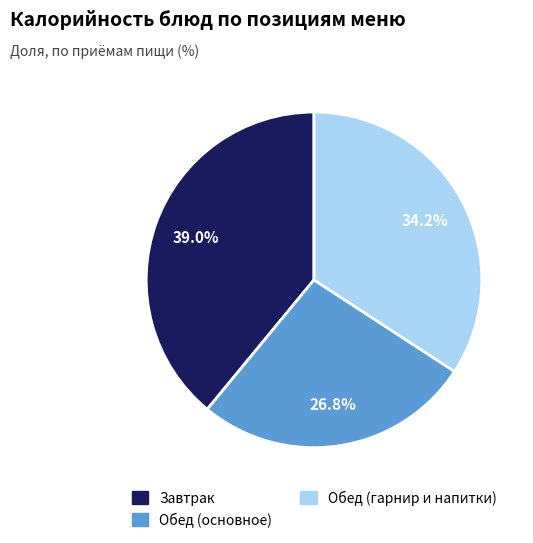

Is there any slice that represents more than half of the pie?

No